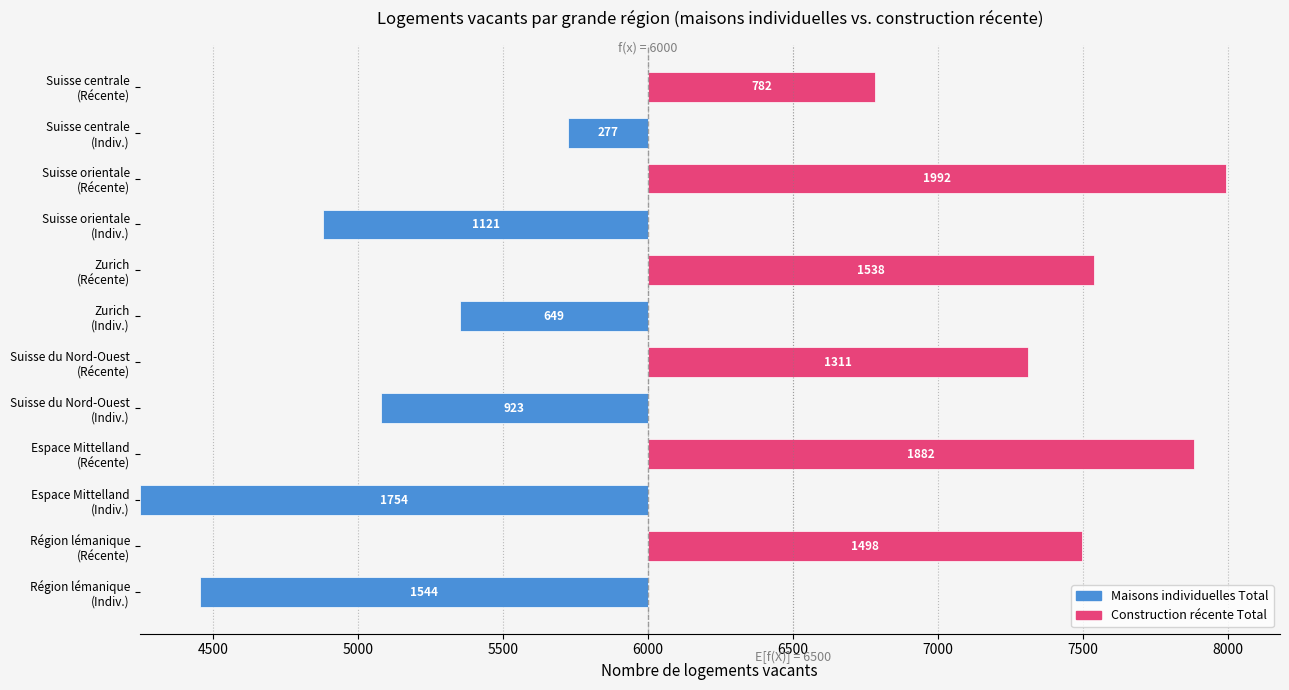

How many bars are there in total?

12